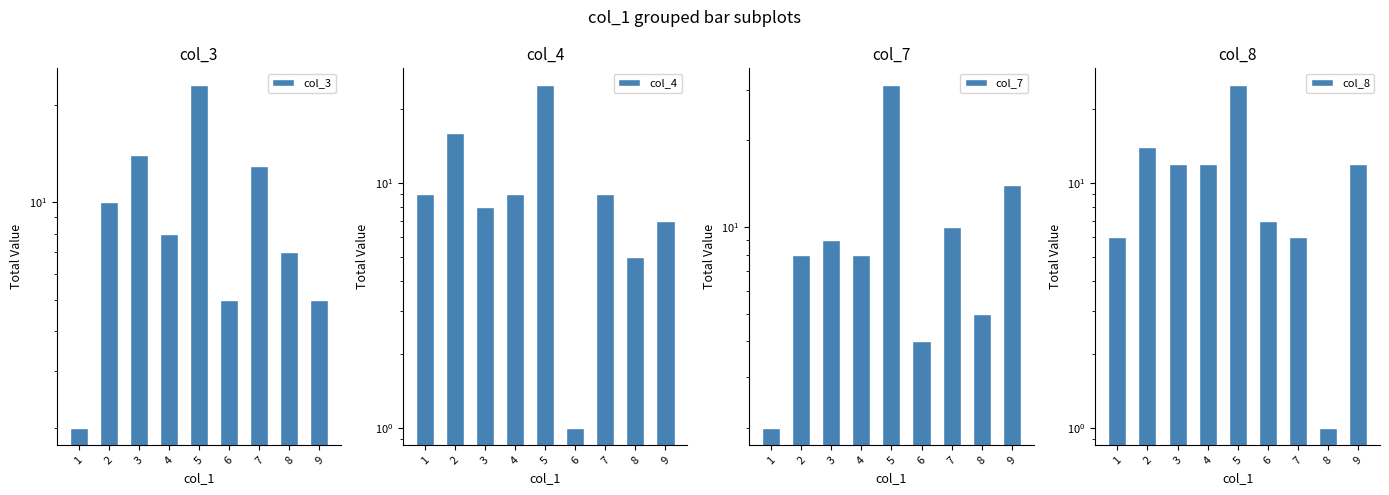

At which category is the sum across all series the highest?

5